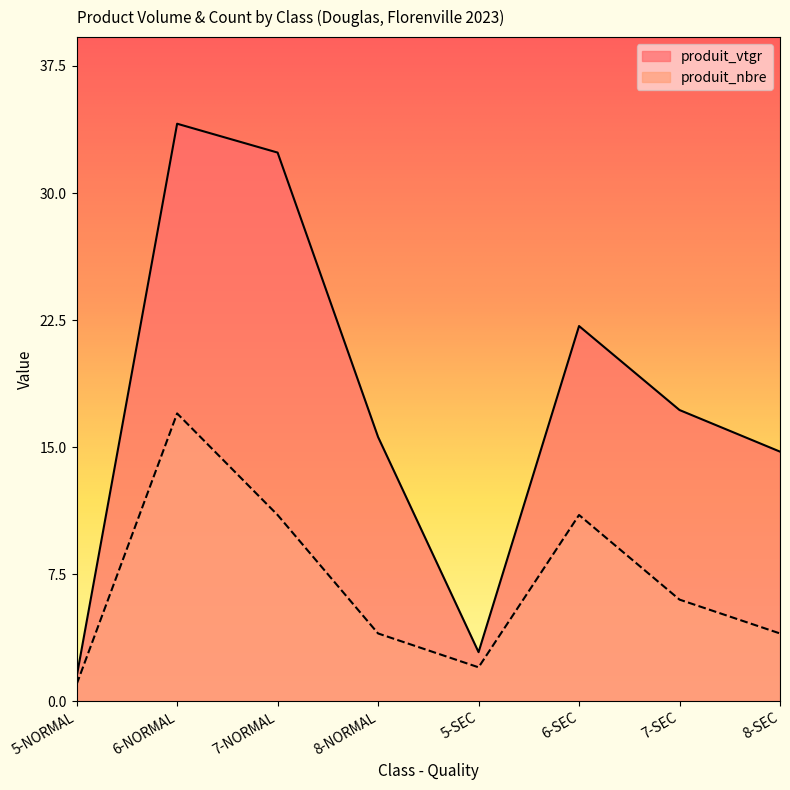

Does the chart display data point markers on the line(s)?

No